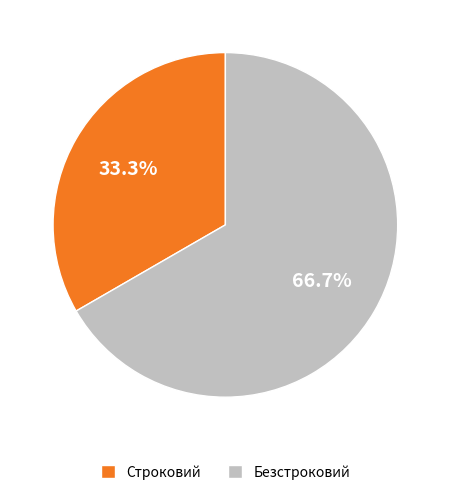

How many slices are in this pie chart?

2